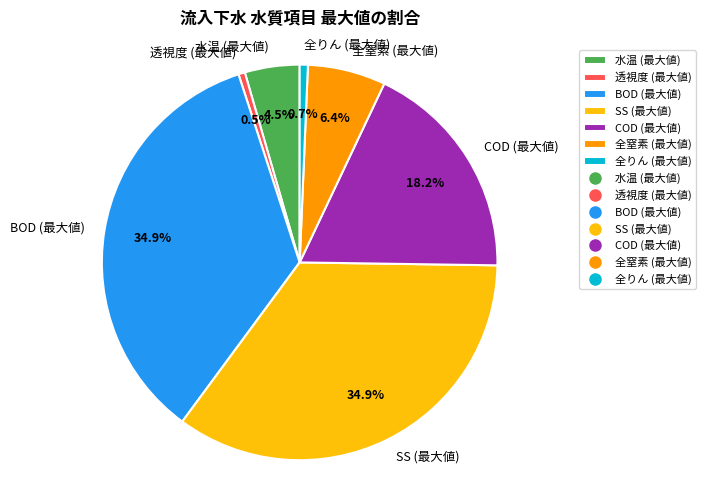

Combined, do 透視度 (最大値) and 水温 (最大値) account for over 50%?

No